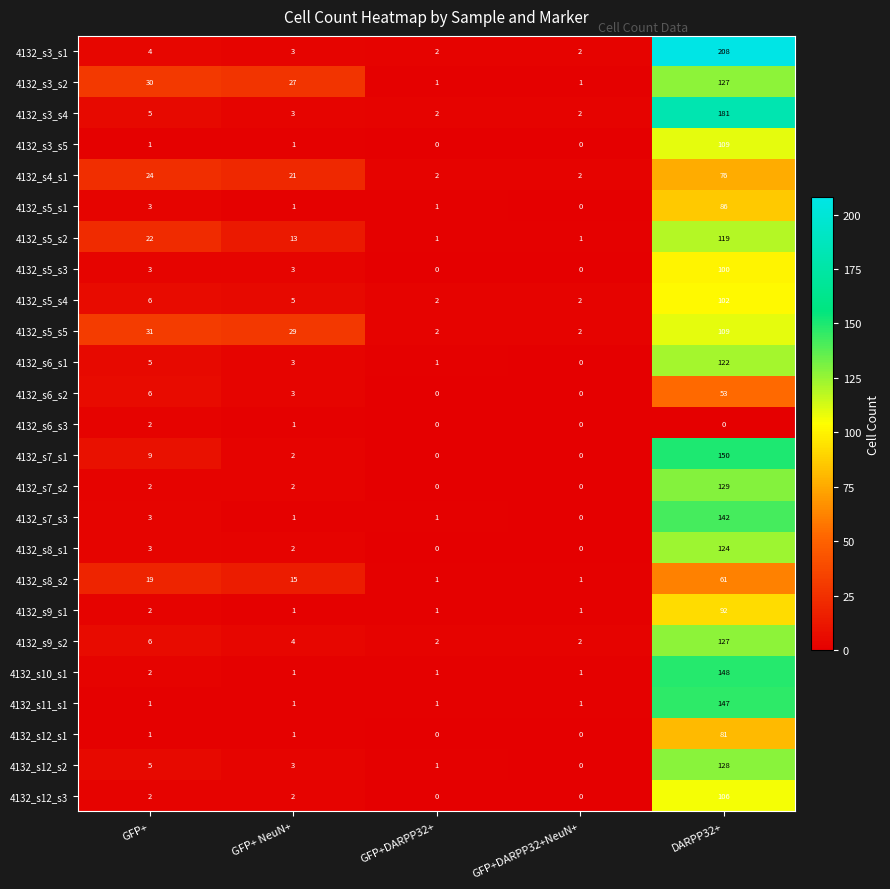

Is it true that 4132_s9_s1 equals 1 at GFP+DARPP32+NeuN+?

True